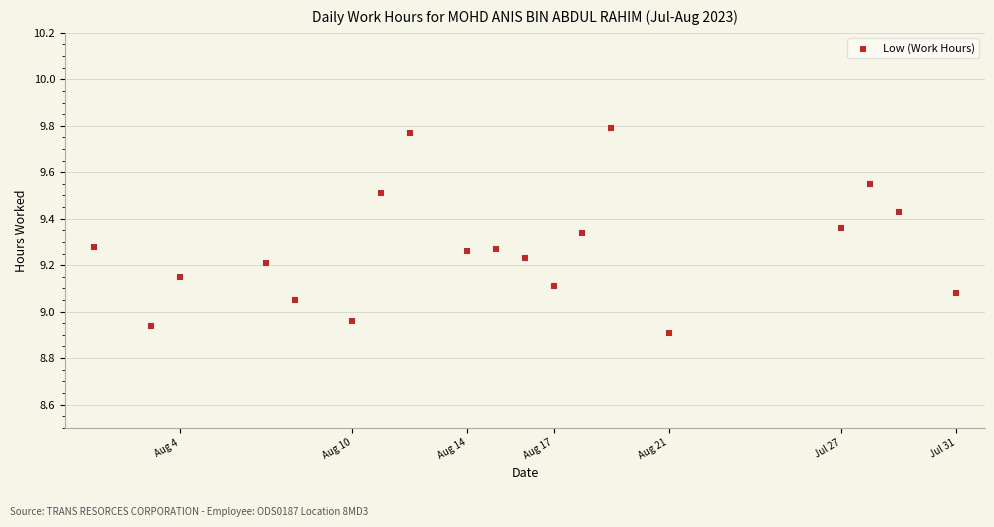

What is the range of Y values (max minus min)?

0.9